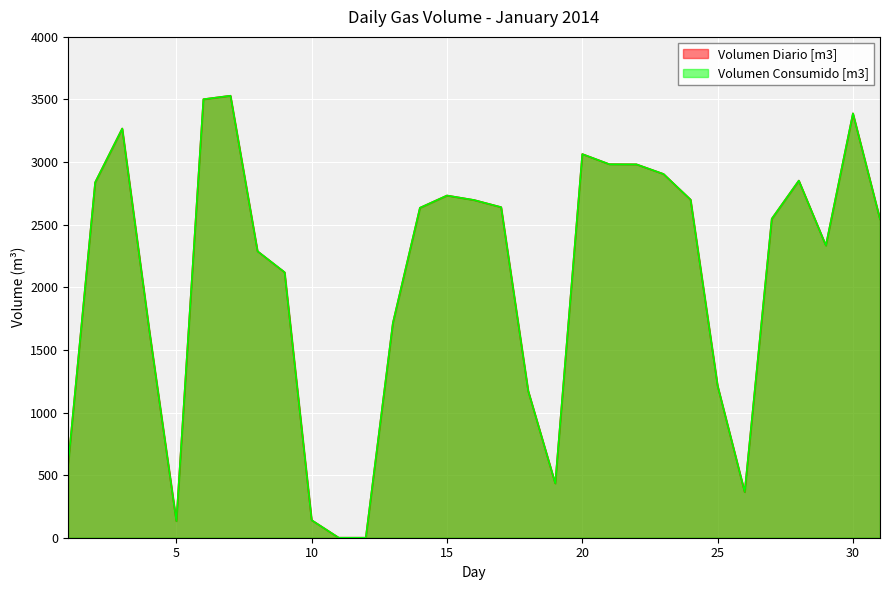

What is the highest value of the Volumen Diario [m3] series?

3530